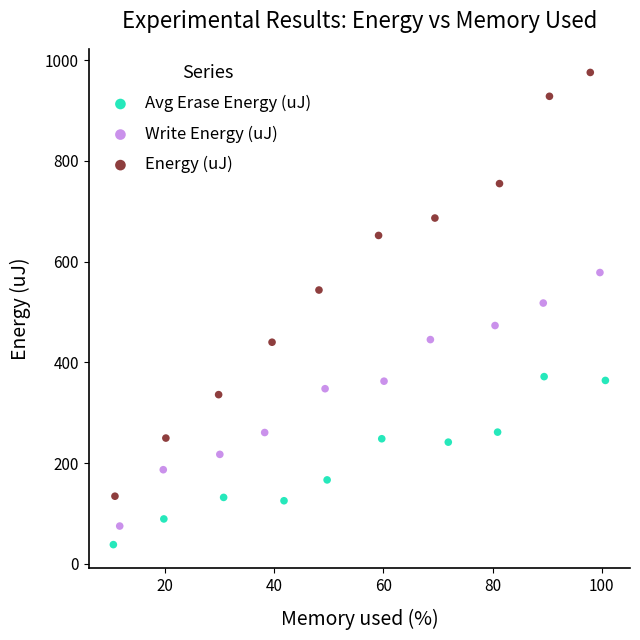

Which series reaches the maximum Y coordinate?

Energy (uJ)